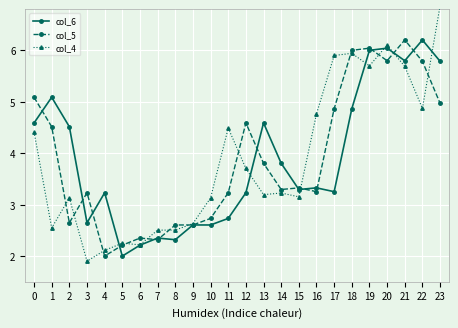

True or false: col_6 and col_5 intersect in this chart.

True